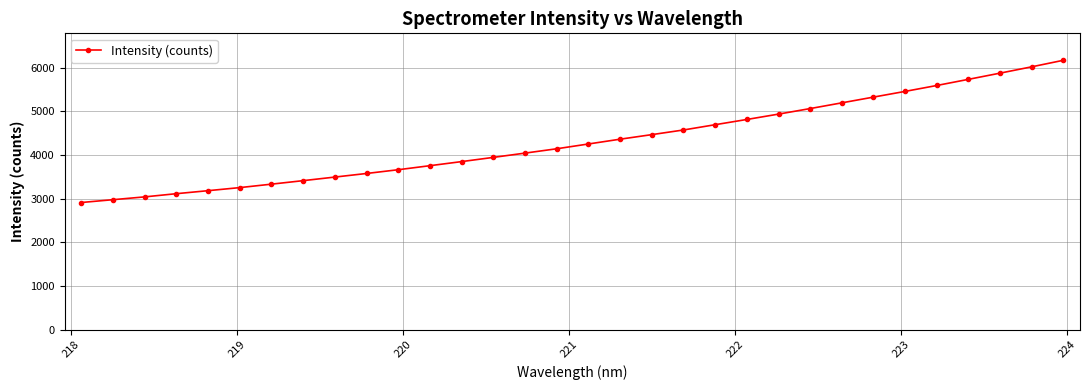

What is the smallest value displayed?

2912.9